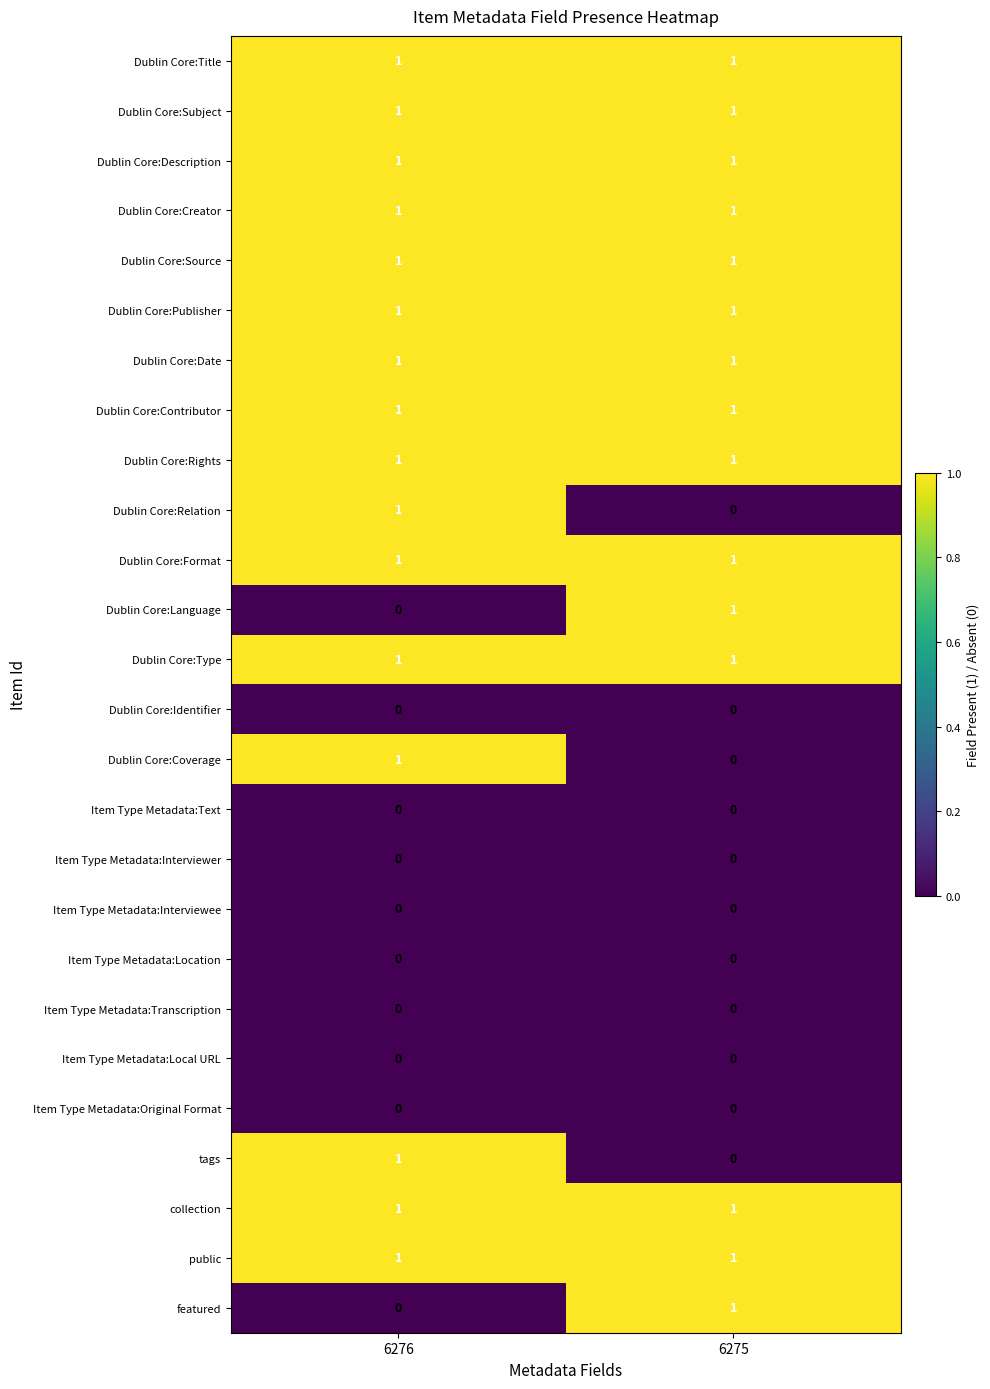

Is the value of Dublin Core:Rights at 6275 greater than the value of Dublin Core:Language at 6276?

Yes